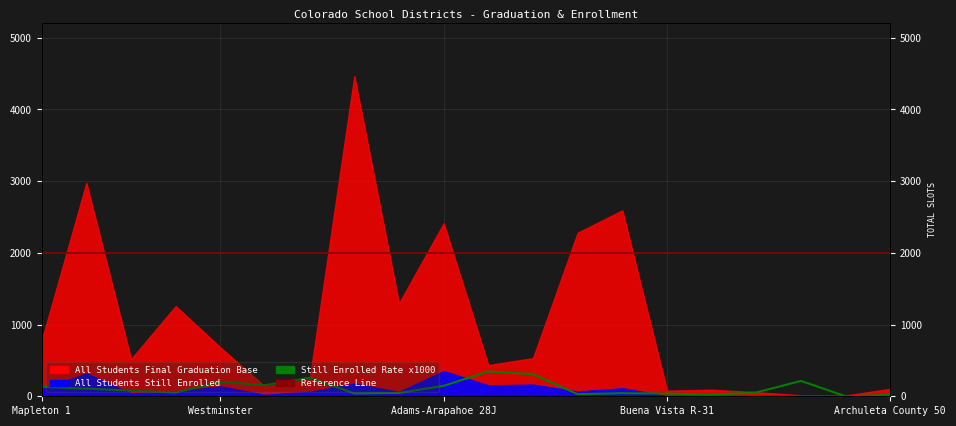

Between Buena Vista R-31 and Archuleta County 50, which series saw the biggest shift?

Still Enrolled Rate x1000